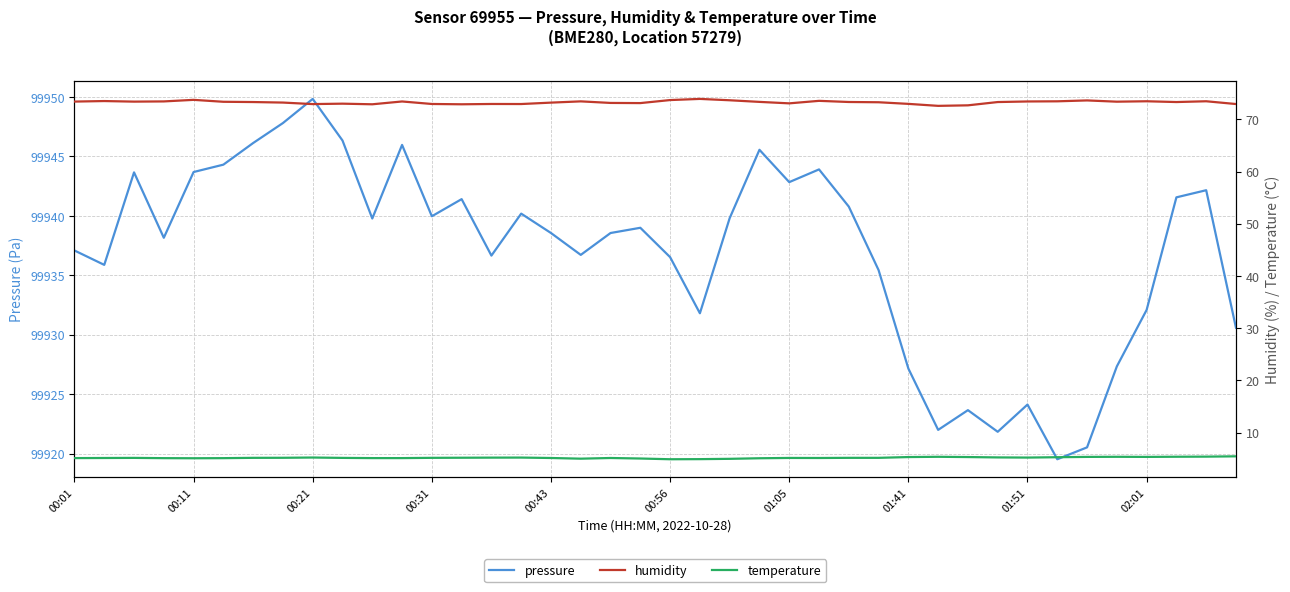

What is the sum of the humidity values at 19 and 34?

146.7